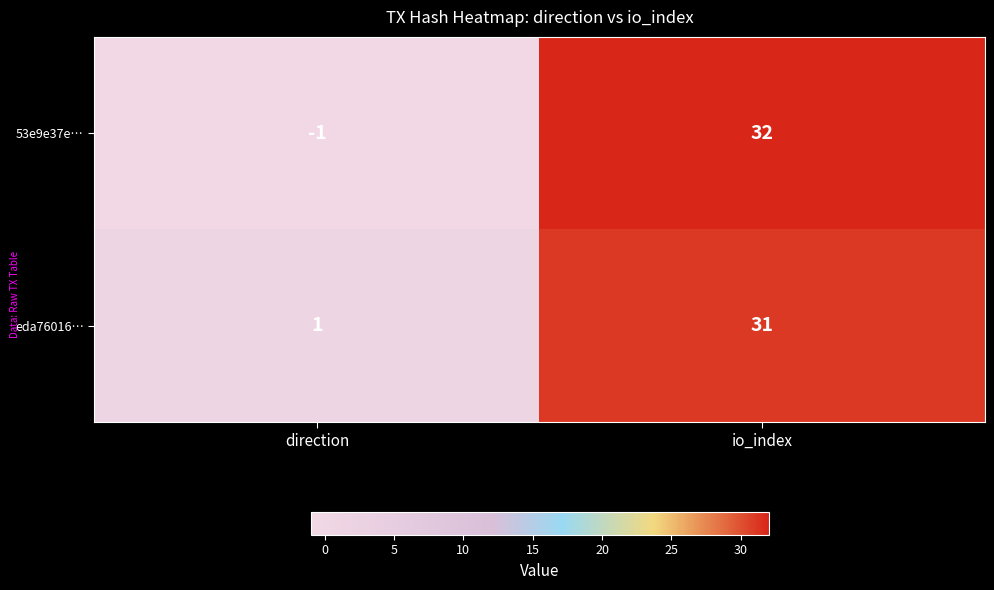

At which label is eda76016… closest to 16?

direction